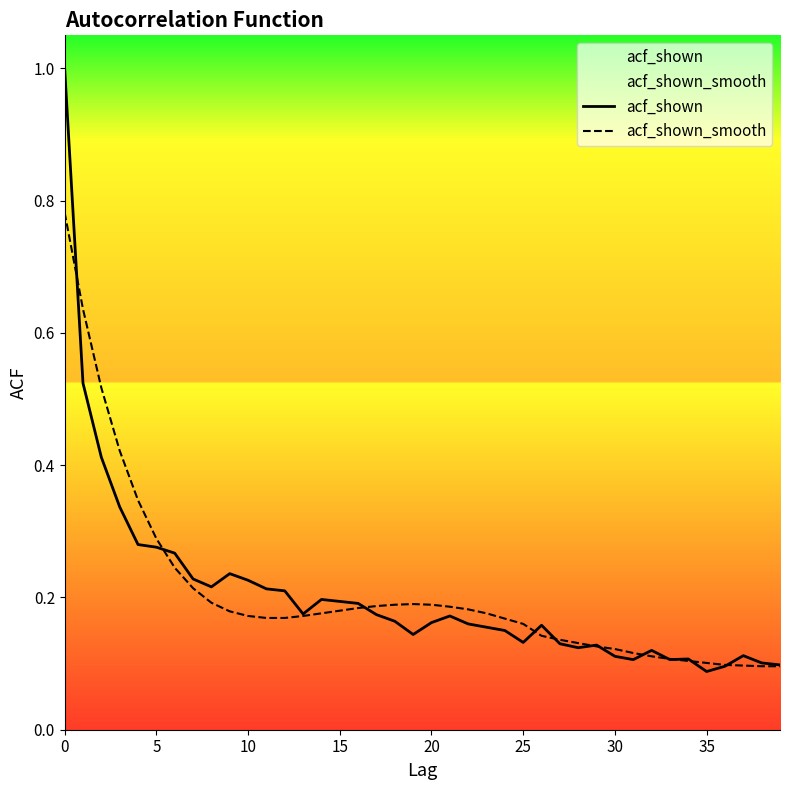

What is the sum of the acf_shown values at 19 and 23?

0.3